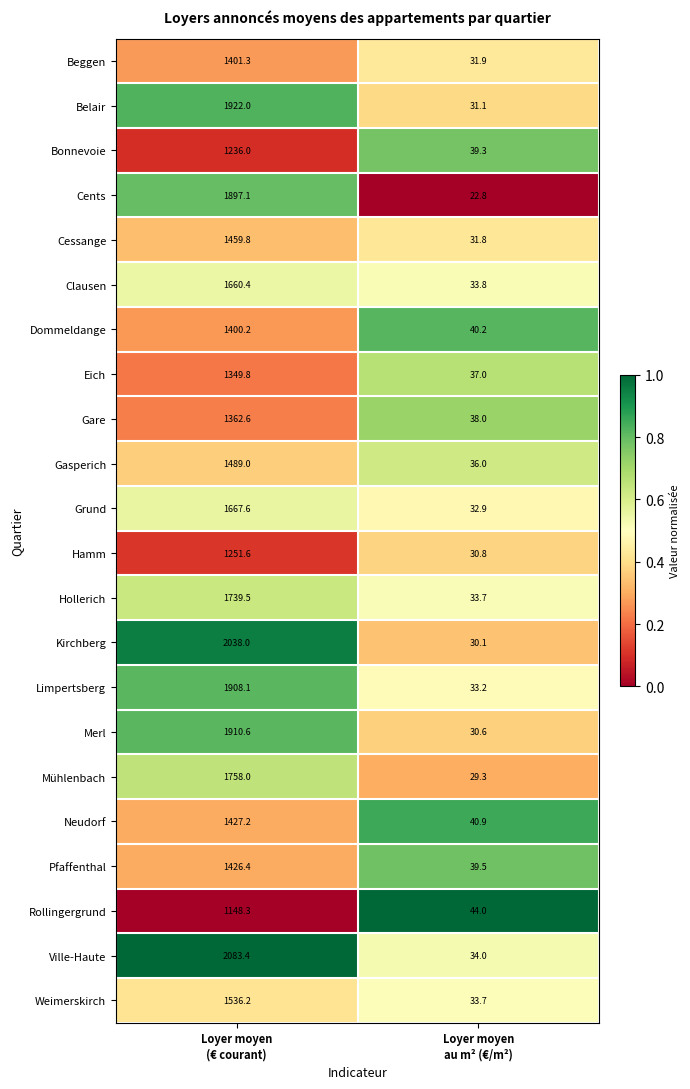

Which series has the largest total across all categories?

Ville-Haute